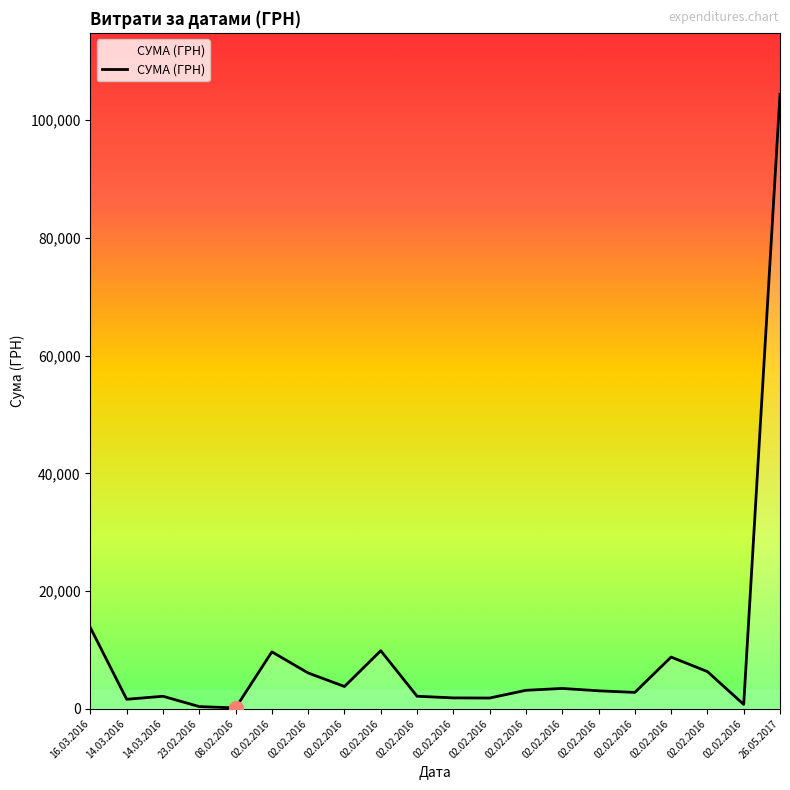

List the labels in order of value, smallest first.

08.02.2016, 23.02.2016, 02.02.2016, 14.03.2016, 02.02.2016, 02.02.2016, 14.03.2016, 02.02.2016, 02.02.2016, 02.02.2016, 02.02.2016, 02.02.2016, 02.02.2016, 02.02.2016, 02.02.2016, 02.02.2016, 02.02.2016, 02.02.2016, 16.03.2016, 26.05.2017